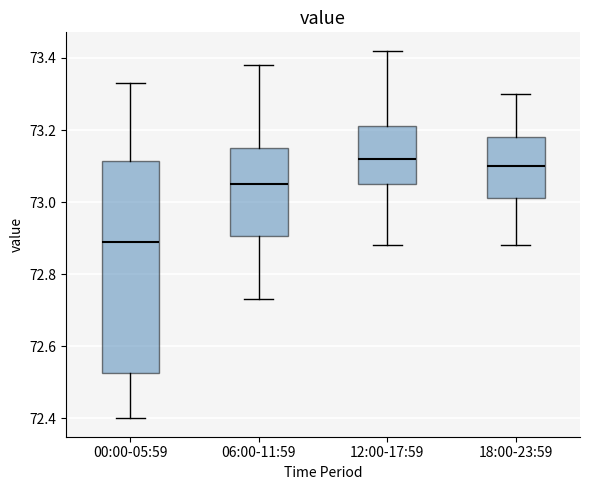

Reading left to right, read every box against the y-axis: the position of its median line, the range the box covers, and the ends of its whiskers. The values are not printed on the chart, so give them approximately, as read against the axis.

00:00-05:59: median 72.90, box 72.52 to 73.12, whiskers 72.40 to 73.34
06:00-11:59: median 73.06, box 72.90 to 73.16, whiskers 72.74 to 73.38
12:00-17:59: median 73.12, box 73.06 to 73.22, whiskers 72.88 to 73.42
18:00-23:59: median 73.10, box 73.02 to 73.18, whiskers 72.88 to 73.30